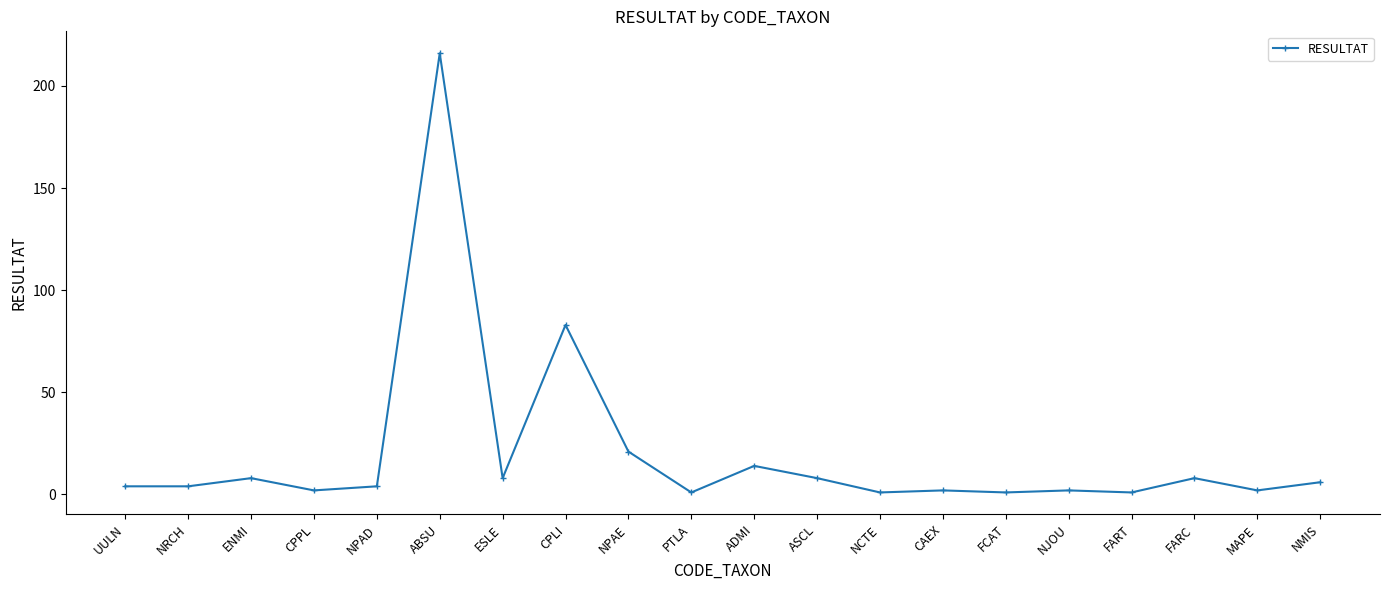

Reading left to right, transcribe all the data shown in this chart.

UULN=4	NRCH=4	ENMI=8	CPPL=2	NPAD=4	ABSU=216	ESLE=8	CPLI=83	NPAE=21	PTLA=1	ADMI=14	ASCL=8	NCTE=1	CAEX=2	FCAT=1	NJOU=2	FART=1	FARC=8	MAPE=2	NMIS=6